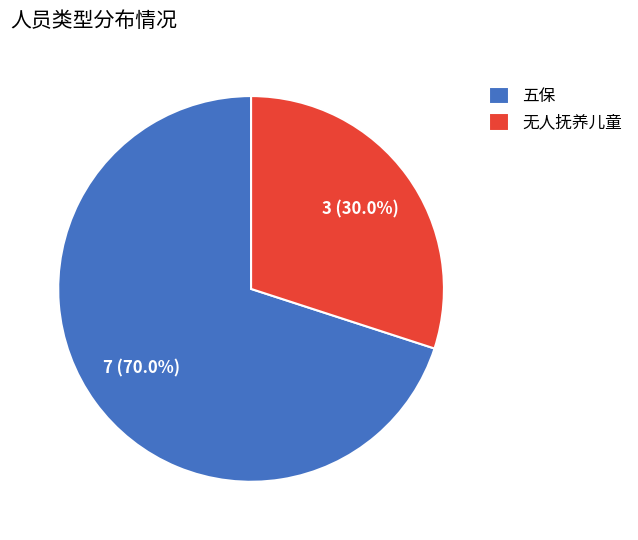

What portion of the pie excludes 无人抚养儿童?

70.0%